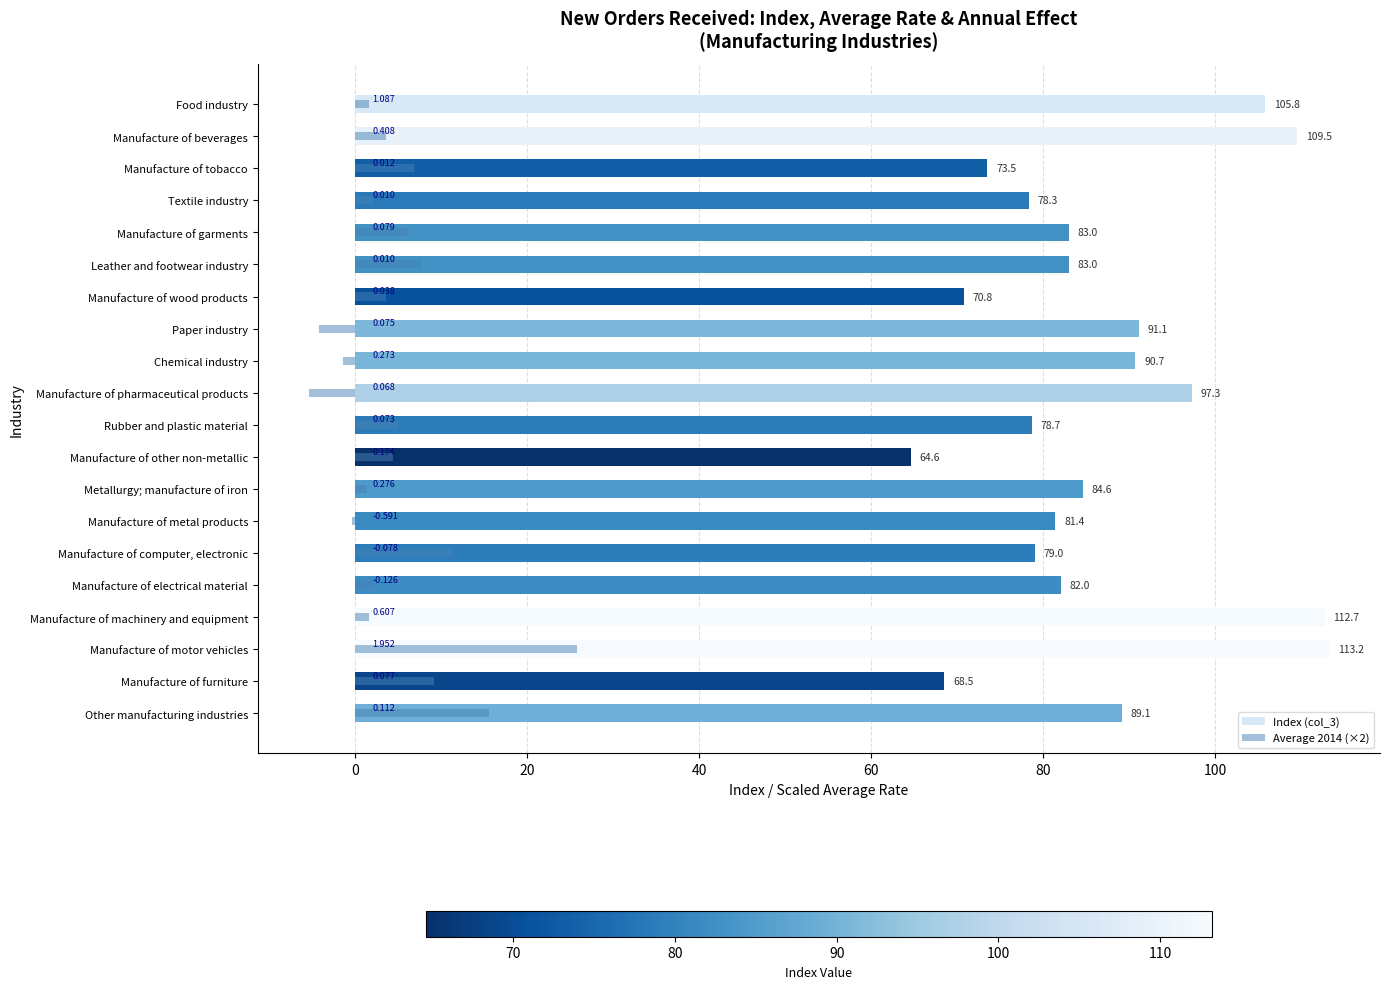

What are all the series names shown in the legend?

Index (col_3), Average 2014 (×2)